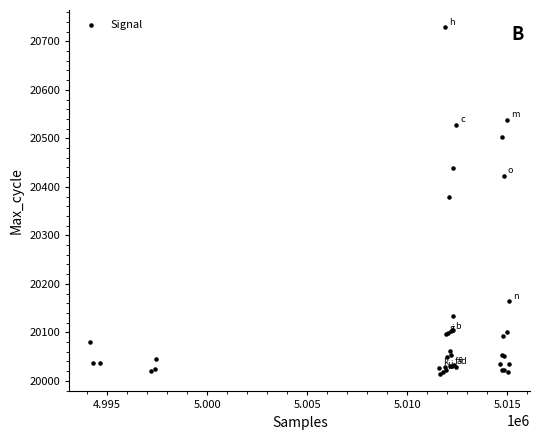

What Y value in the scatter plot is closest to 20371?

20380